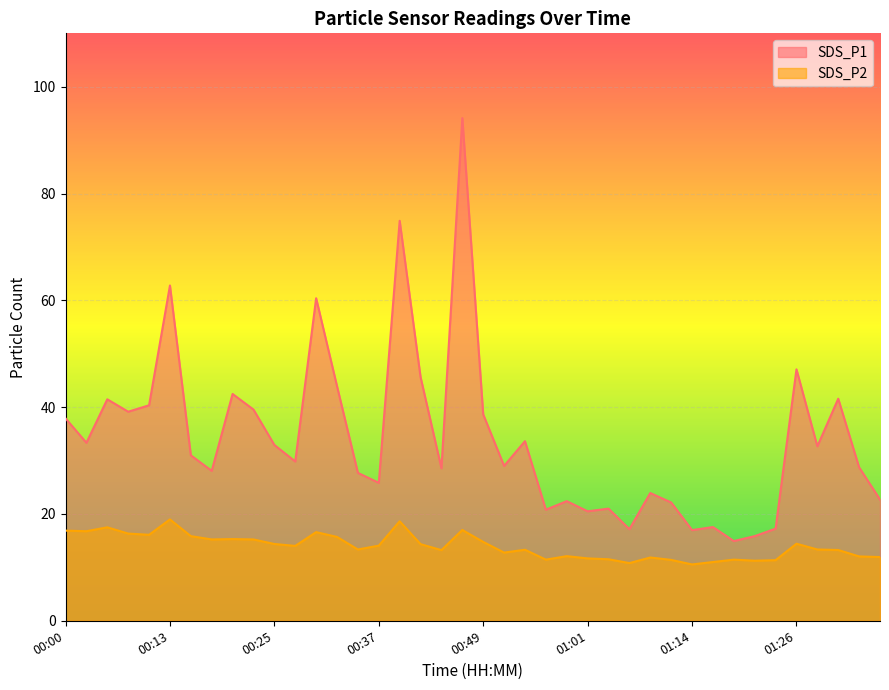

Reading left to right, extract all data points from this chart.

SDS_P1: 37.9	33.3	41.5	39.1	40.4	62.8	31.0	28.1	42.5	39.5	32.9	29.8	60.4	43.9	27.7	25.8	74.9	45.6	28.6	94.1	38.6	29.0	33.6	20.8	22.4	20.5	21.0	17.1	23.9	22.1	17.0	17.6	14.9	15.8	17.2	47.1	32.7	41.6	28.7	22.7
SDS_P2: 16.9	16.8	17.5	16.3	16.1	19.0	15.8	15.2	15.3	15.2	14.4	14.0	16.6	15.7	13.3	14.1	18.6	14.3	13.2	17.0	14.8	12.8	13.3	11.4	12.1	11.7	11.5	10.8	11.8	11.4	10.6	11.0	11.4	11.2	11.3	14.4	13.3	13.2	12.1	11.9